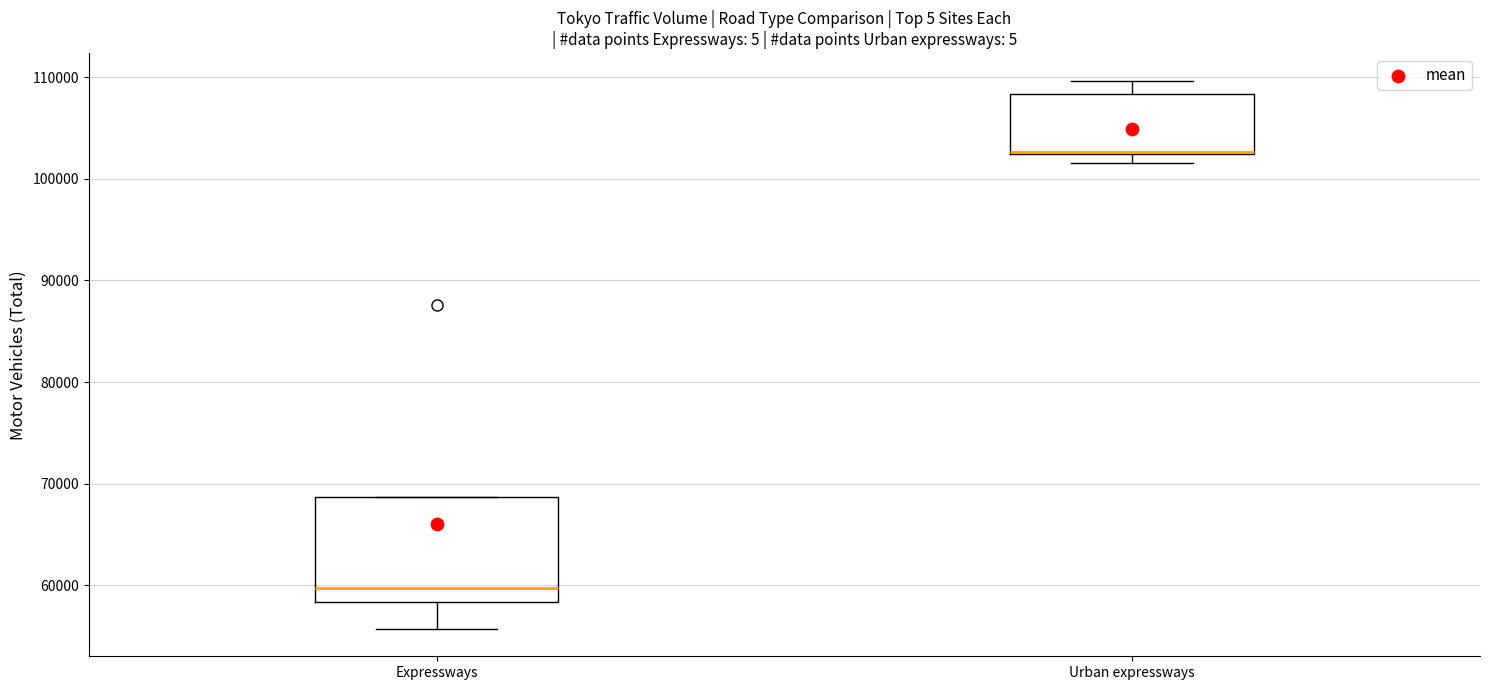

Reading left to right, transcribe this box plot: for each box, give where its median line is, the range the box spans, and where its two whiskers end, as read against the y-axis. The values are not printed on the chart, so give them approximately, as read against the axis.

Expressways: median 60000, box 58000 to 69000, whiskers 56000 to 69000
Urban expressways: median 103000, box 102000 to 108000, whiskers 102000 (just below the box's lower edge) to 110000